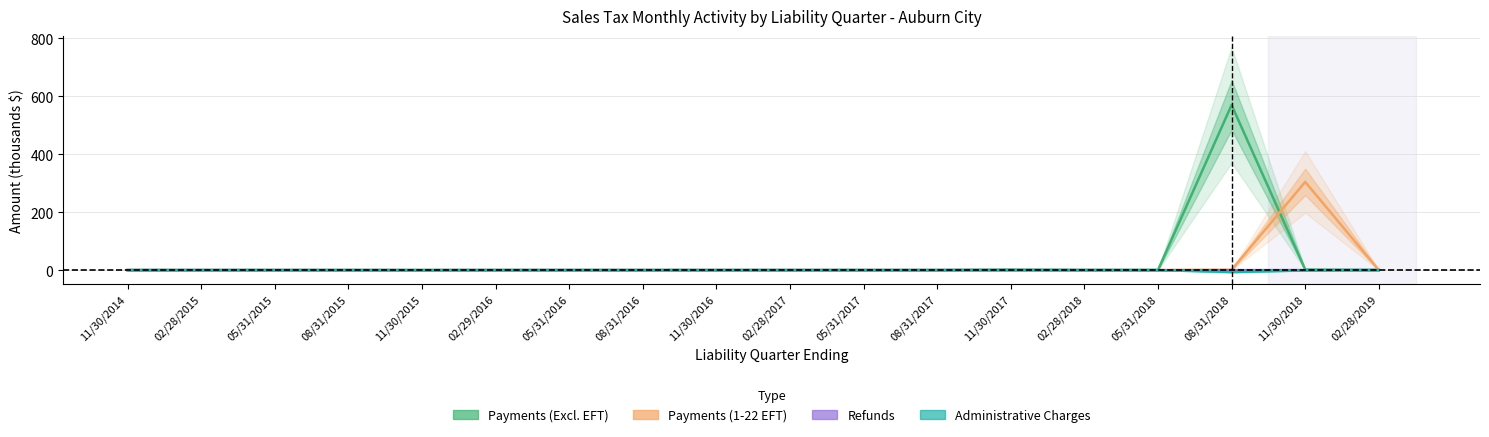

What is the label of the 3rd point from the left?

05/31/2015